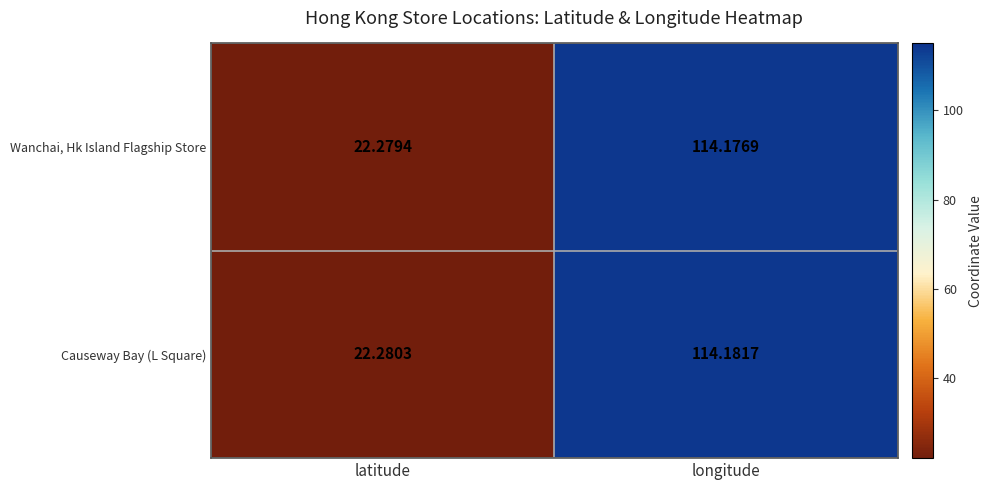

Which label corresponds to the largest value in the chart?

longitude